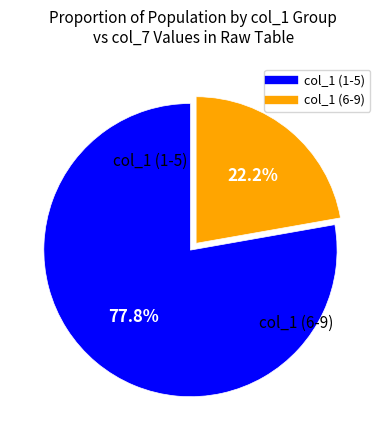

To the nearest percent, what is the average slice percentage?

50%